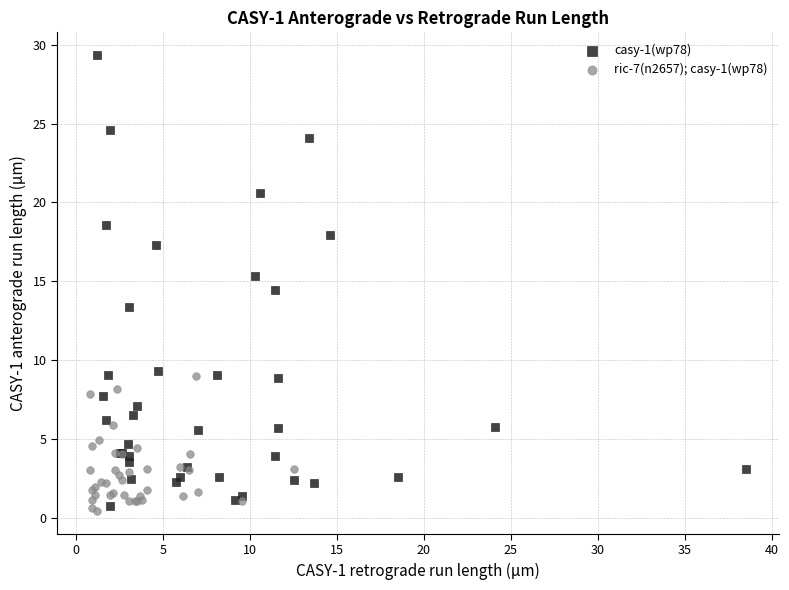

Which series contains the highest Y value?

casy-1(wp78)